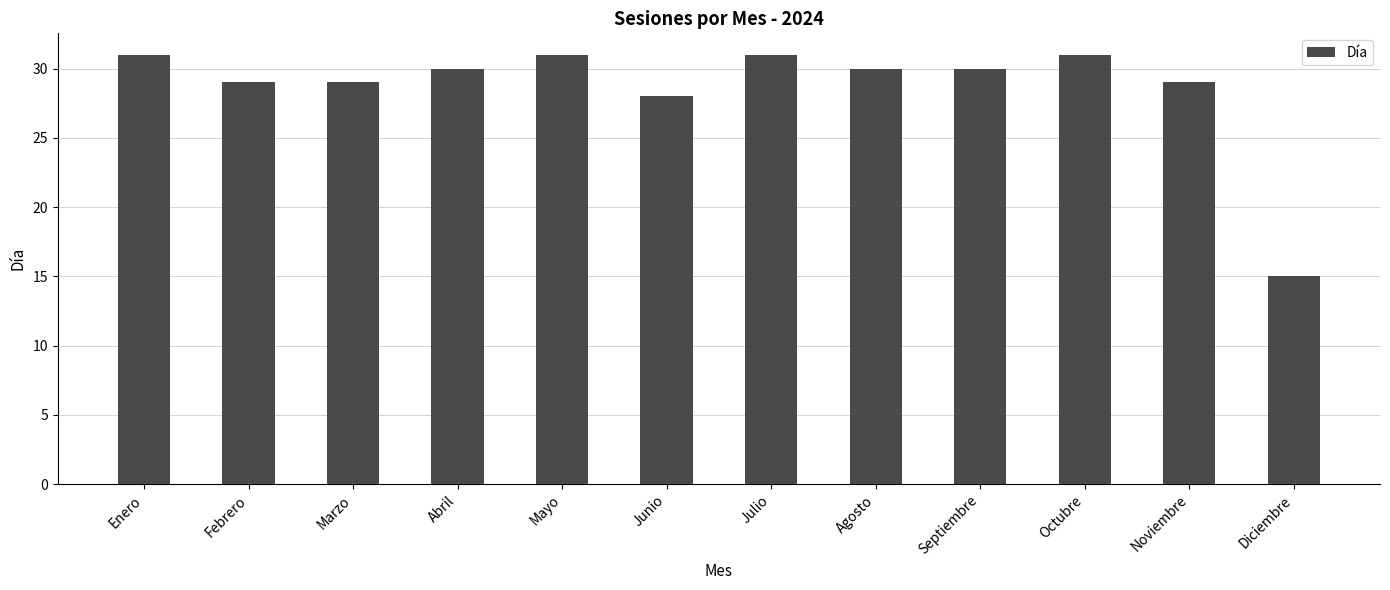

Between Marzo and Junio, which is larger?

Marzo